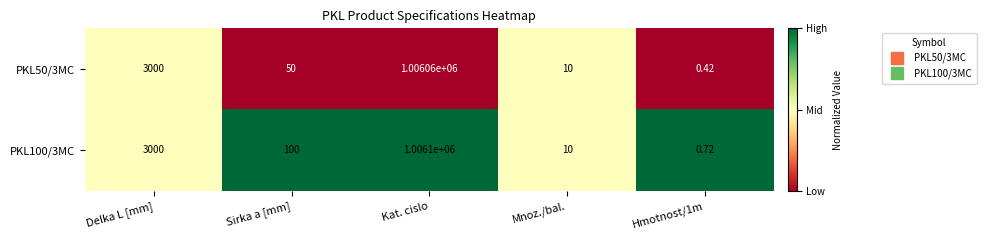

Where does the PKL100/3MC series first go above 100?

Delka L [mm]